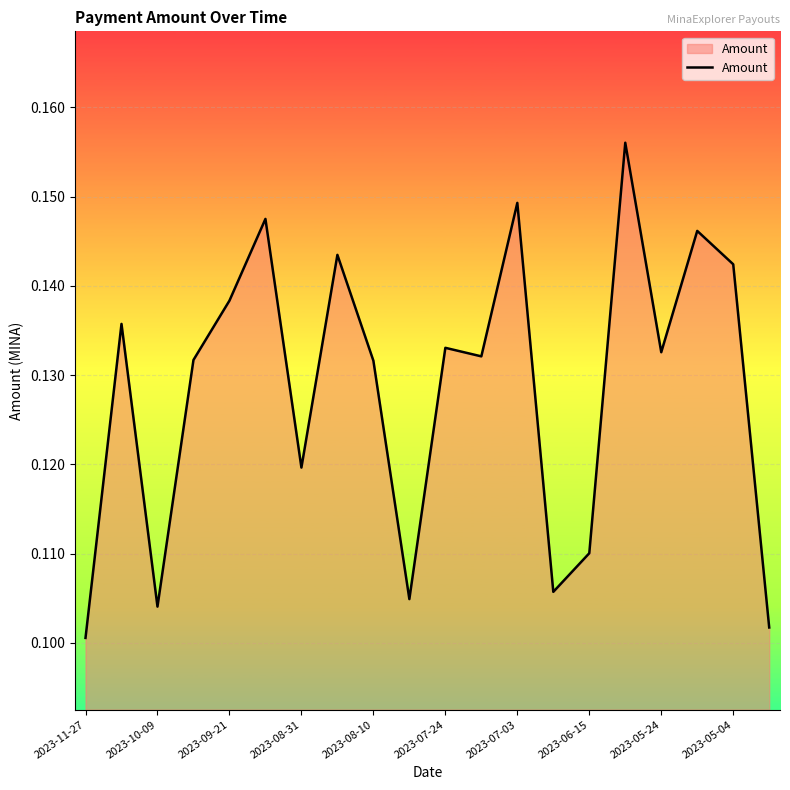

List the labels in order of value, largest first.

15, 12, 2023-07-24, 17, 2023-06-15, 18, 2023-08-10, 2023-10-09, 10, 16, 11, 2023-08-31, 2023-05-24, 2023-07-03, 14, 13, 2023-05-04, 2023-09-21, 19, 2023-11-27